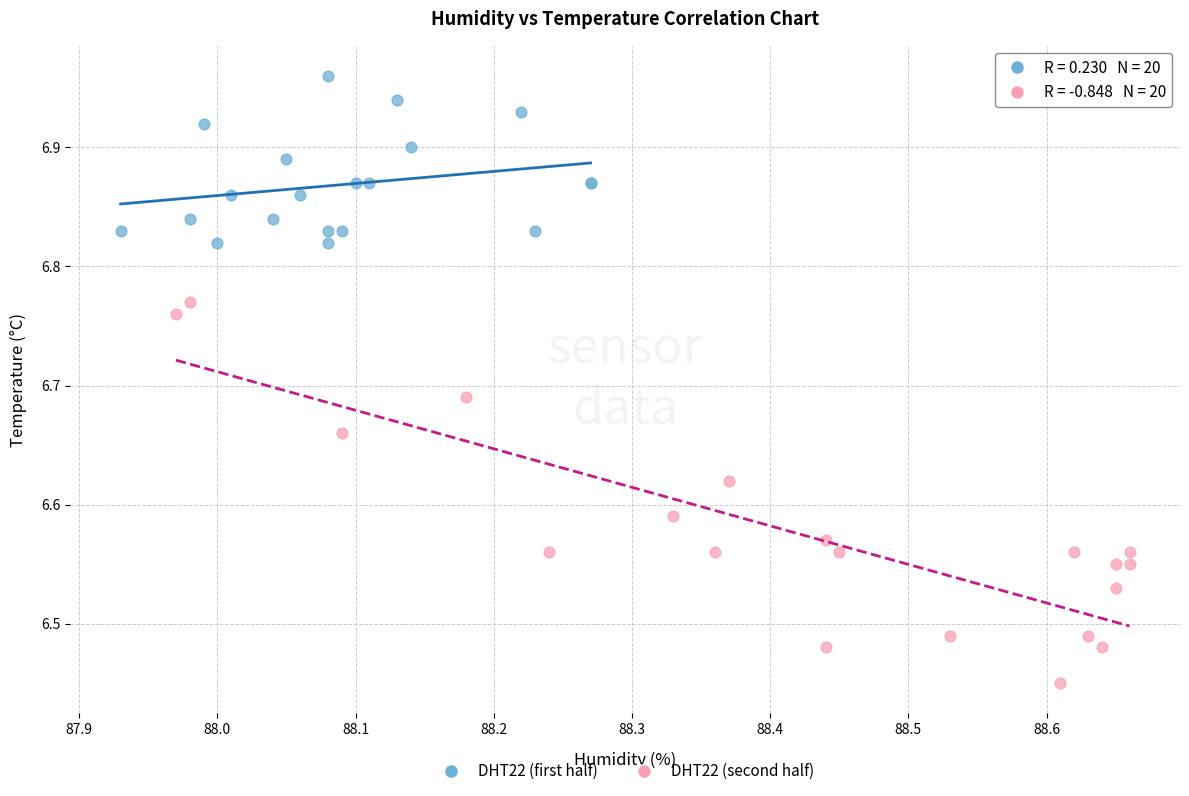

Which series has the largest Y range (max minus min)?

DHT22 (second half)